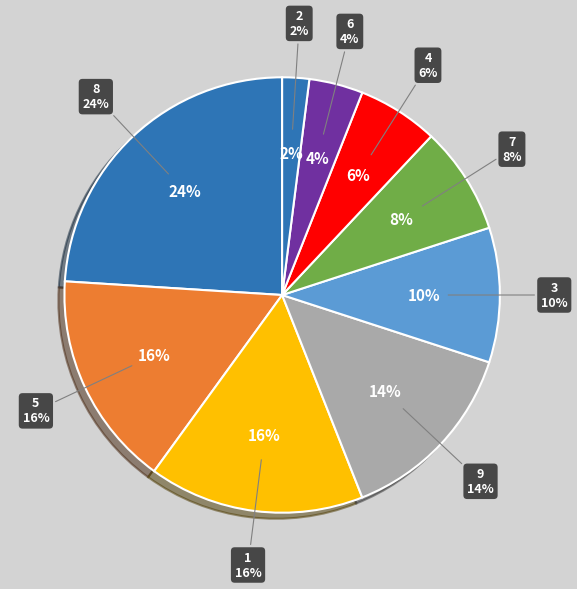

Which has a higher value, col_1=6 or col_1=5?

col_1=5